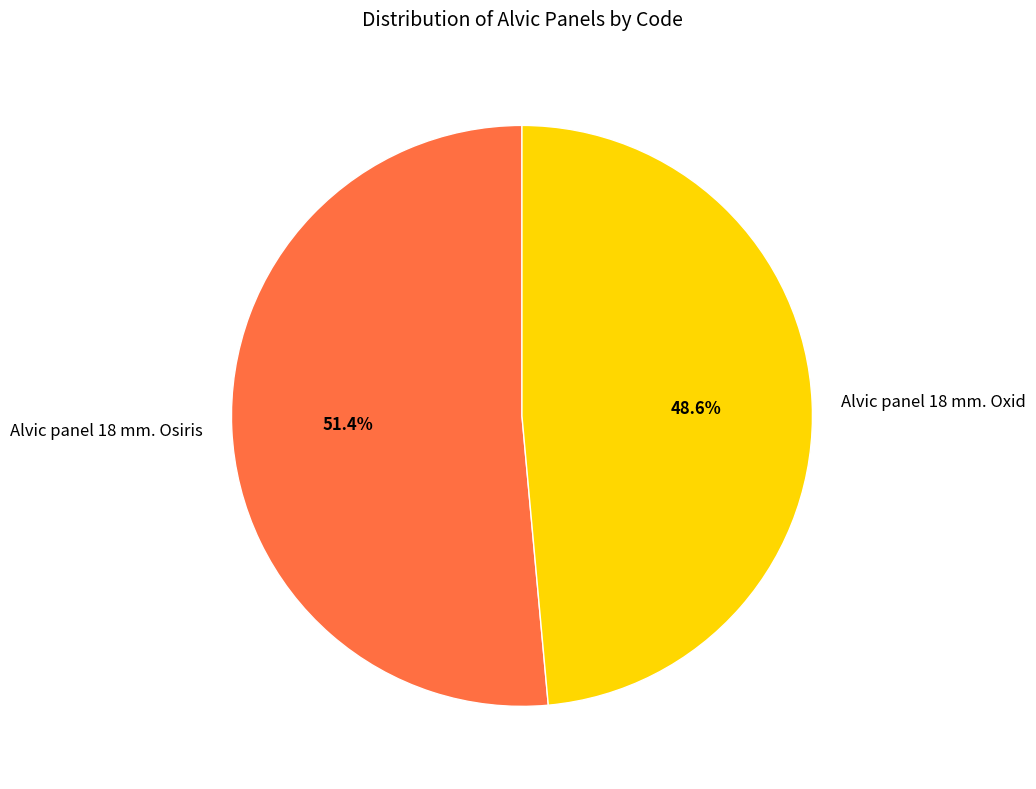

Does Alvic panel 18 mm. Osiris represent more than half of the total?

Yes